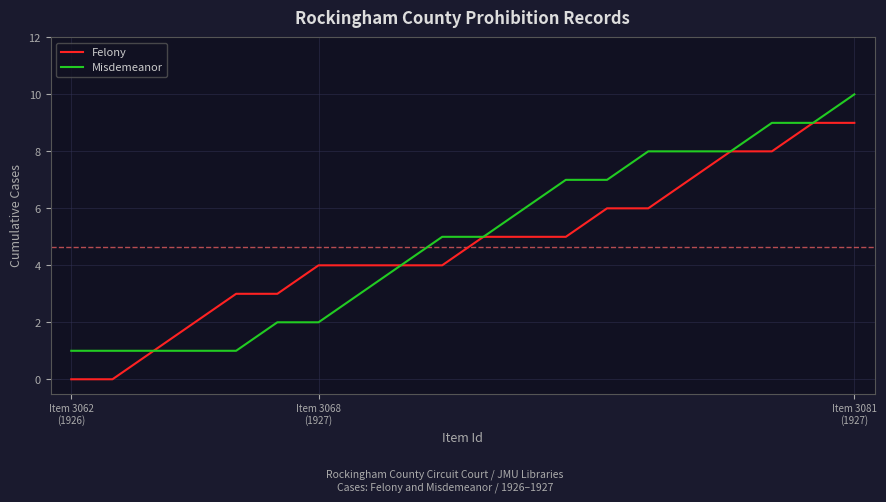

How many Felony values are between 3 and 7?

12